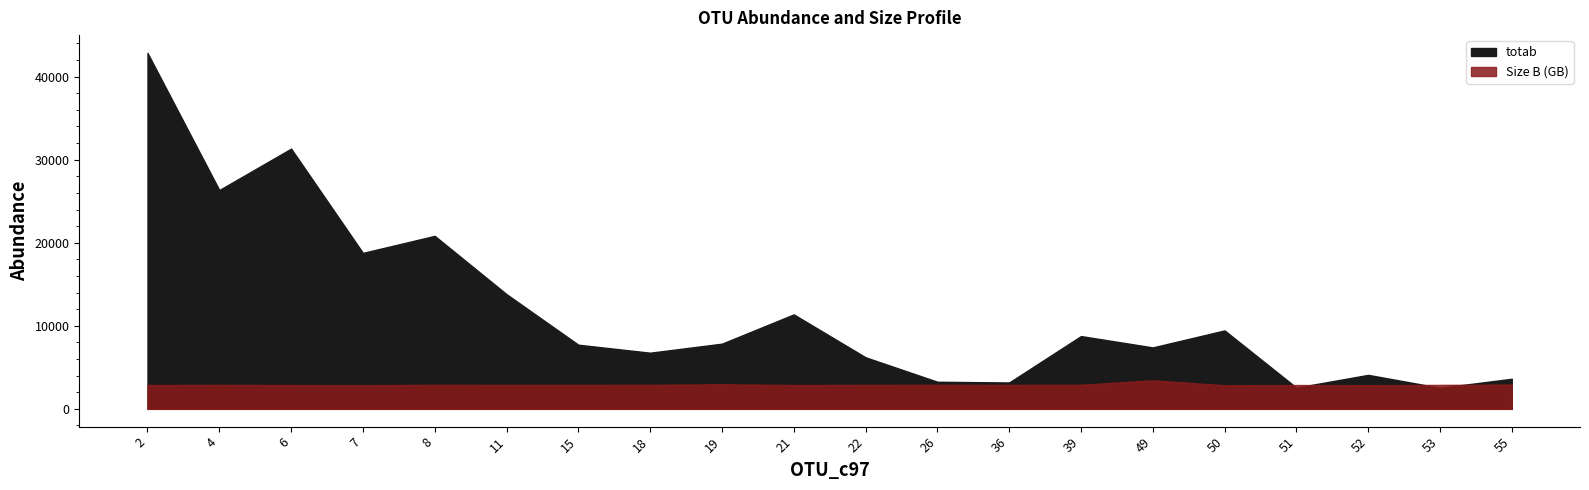

List the series in order of their overall mean, lowest first.

Size B (GB), totab